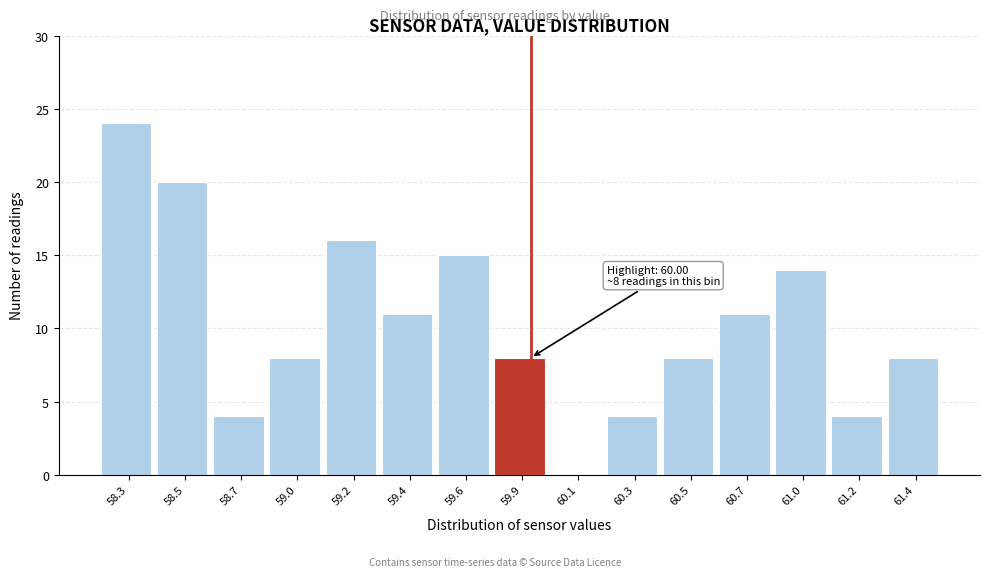

Reading left to right, extract all data points from this chart.

58.3=24	58.5=20	58.7=4	59.0=8	59.2=16	59.4=11	59.6=15	59.9=8	60.1=0	60.3=4	60.5=8	60.7=11	61.0=14	61.2=4	61.4=8